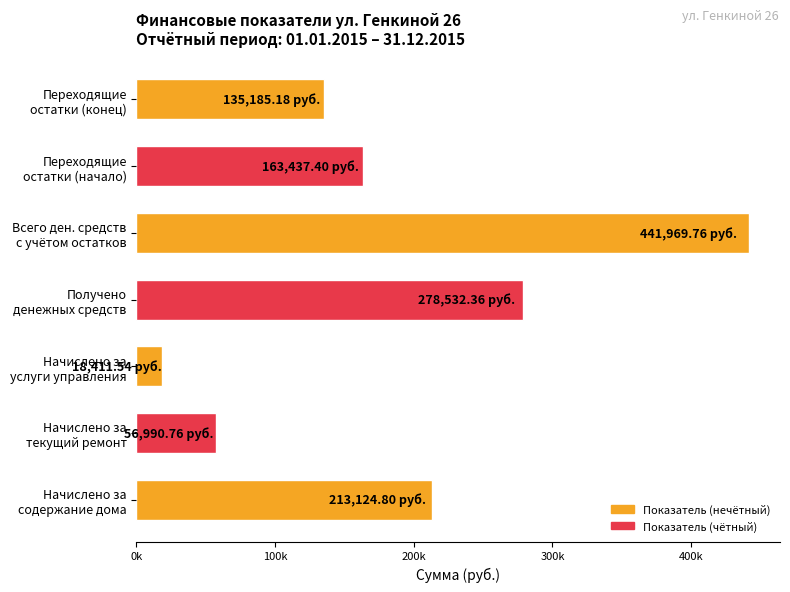

At which category does the chart reach its minimum across all series?

Начислено за
услуги управления